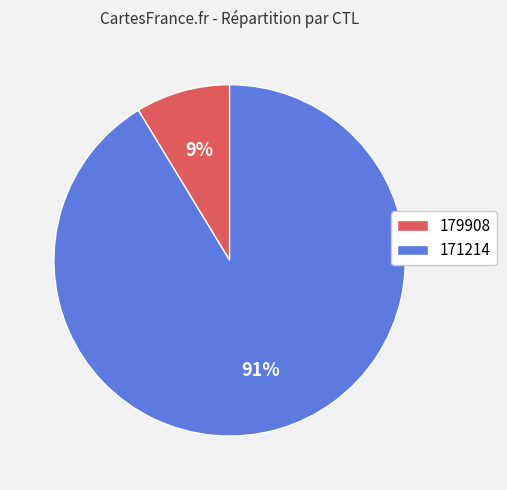

Which slice is the smallest?

179908